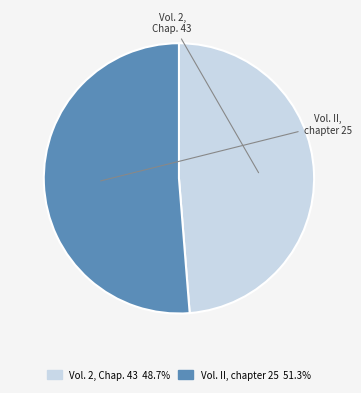

Which category has the biggest portion of the pie?

Vol. II, chapter 25